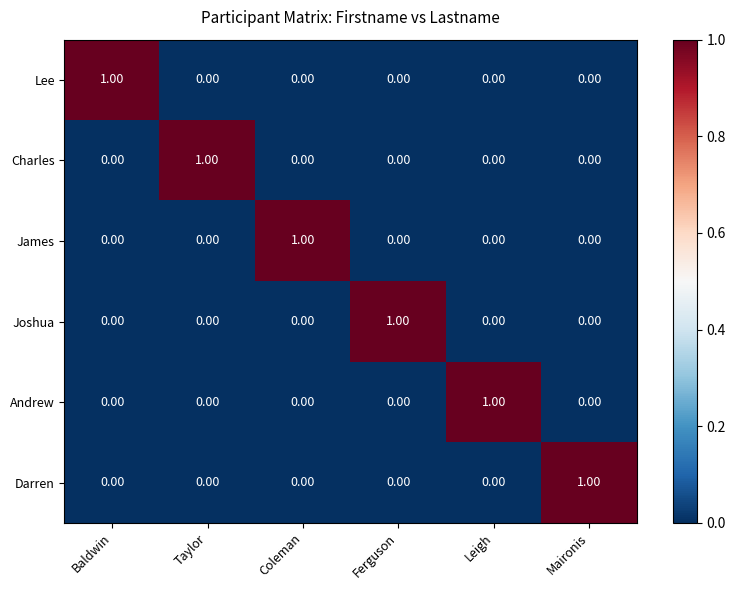

How many categories are shown in the chart?

6